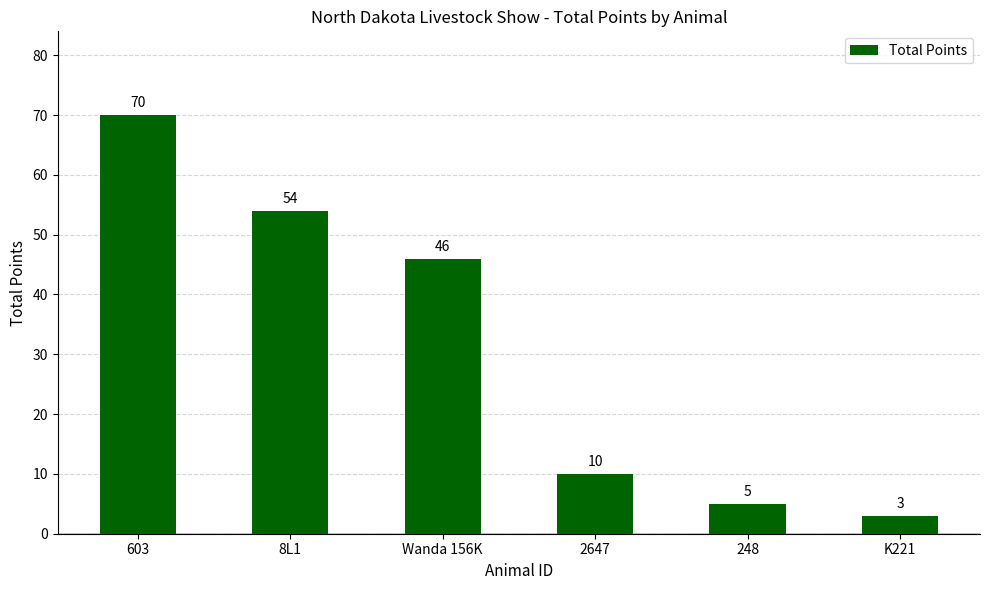

How many data points does each series have?

6